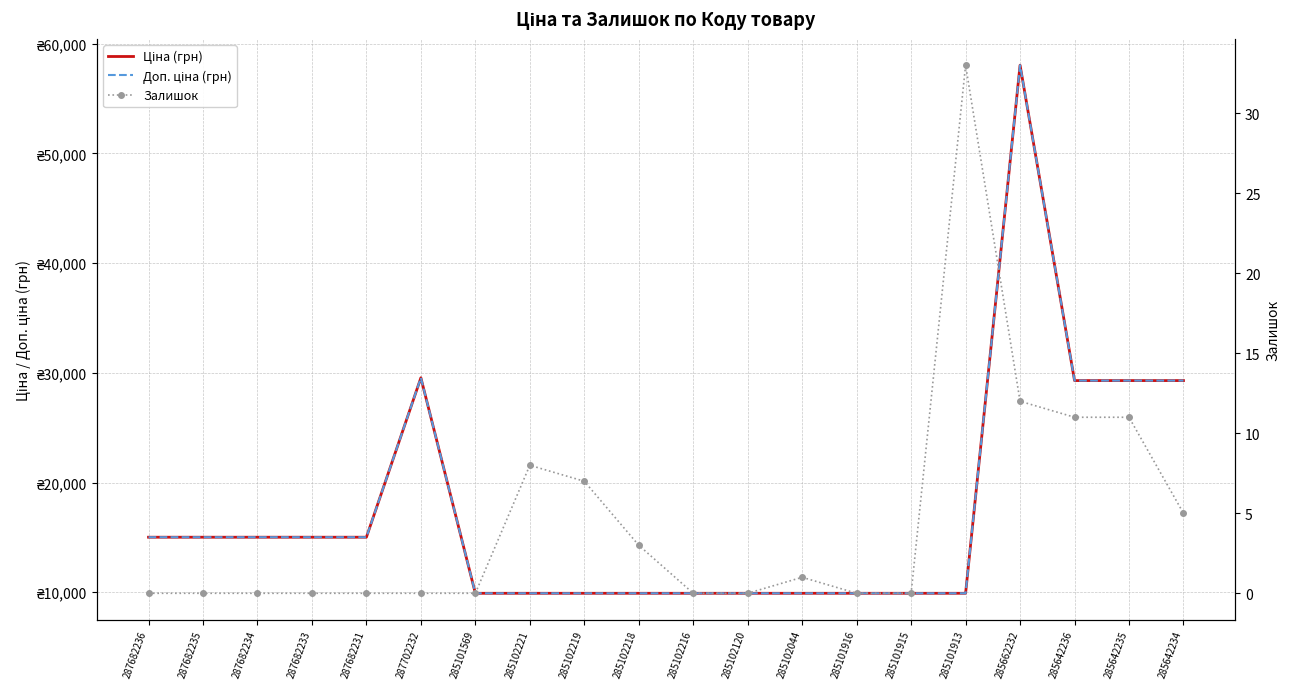

What value does the Ціна (грн) series have at 287682236?

15019.2